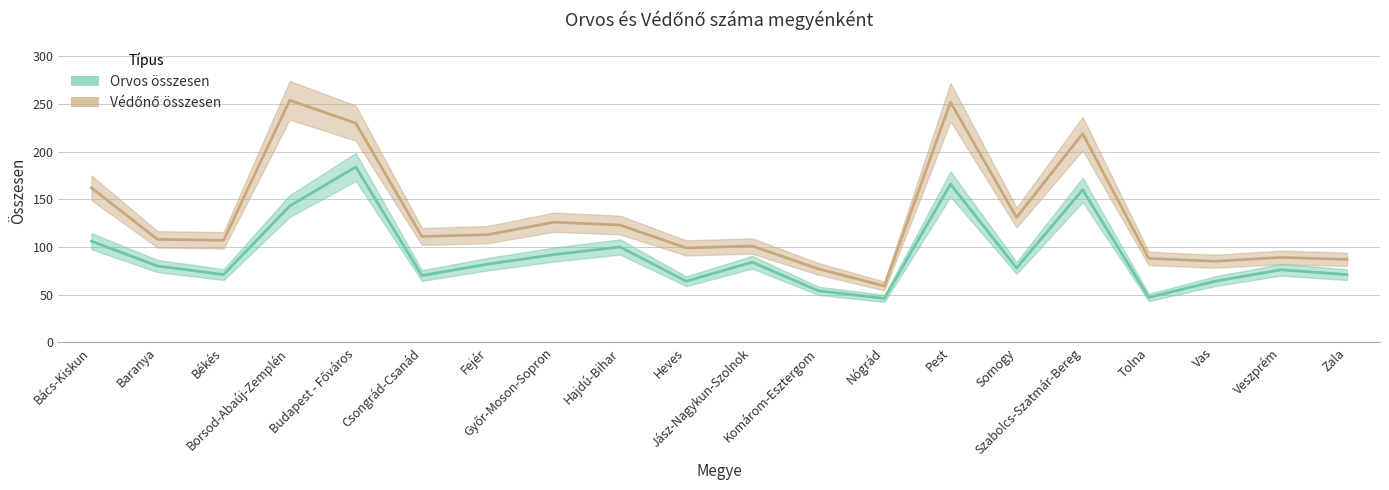

Which series has the largest range (max minus min)?

Védőnő összesen